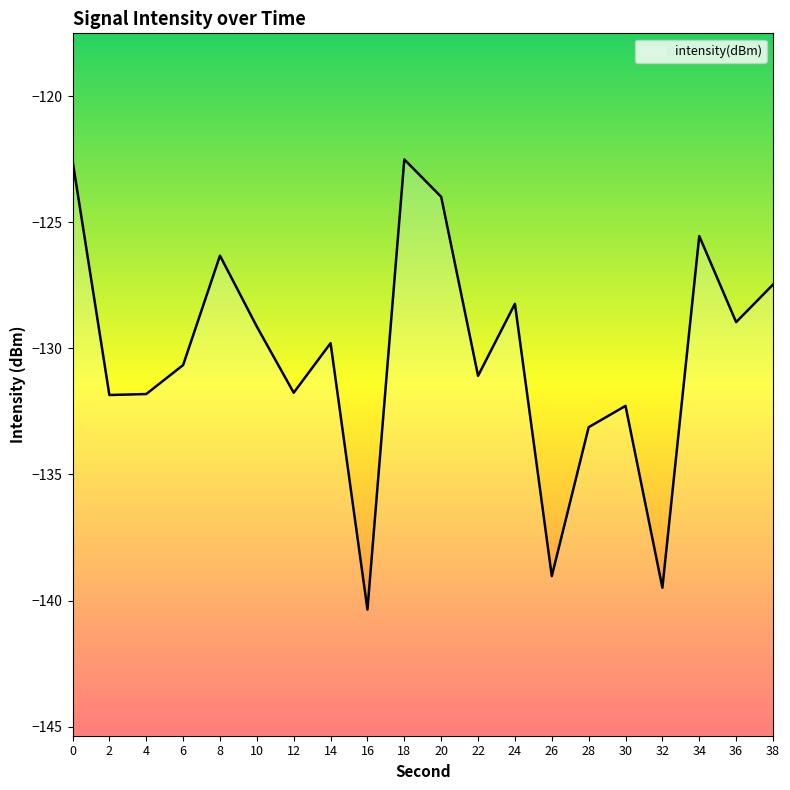

The value at 8 is -126.3. True or false?

True